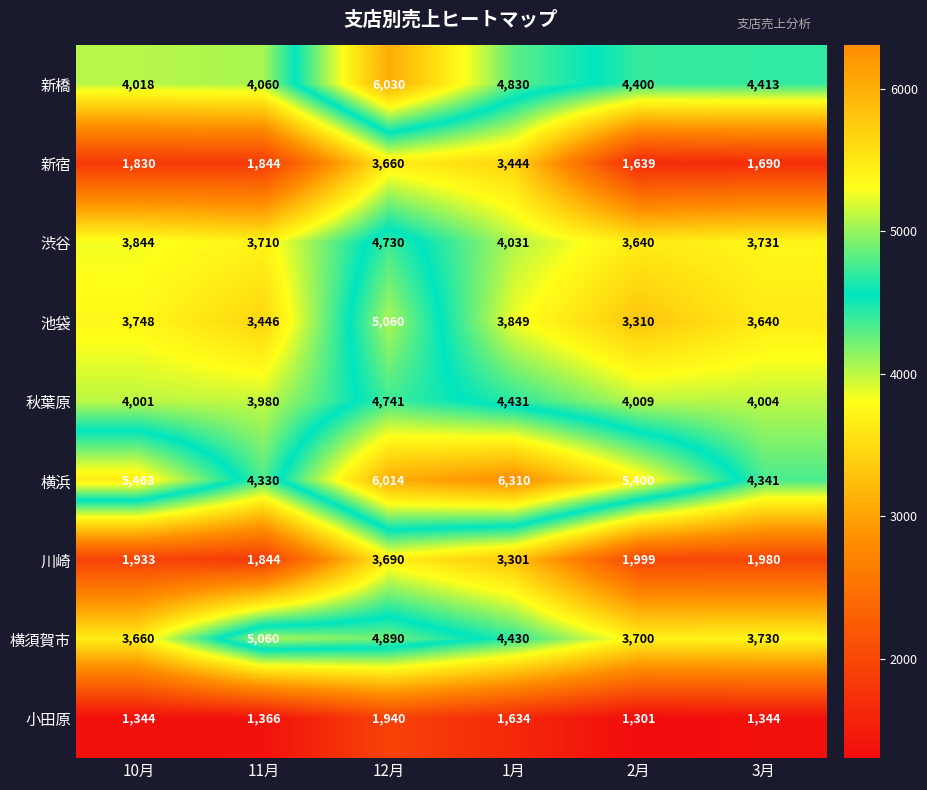

Which series has the largest range (max minus min)?

新宿